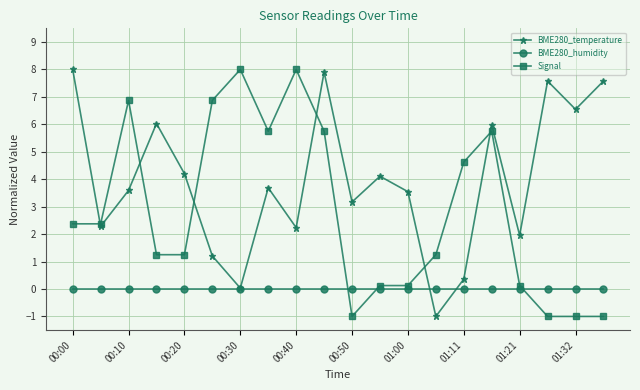

How many data points in BME280_temperature are above 3?

13